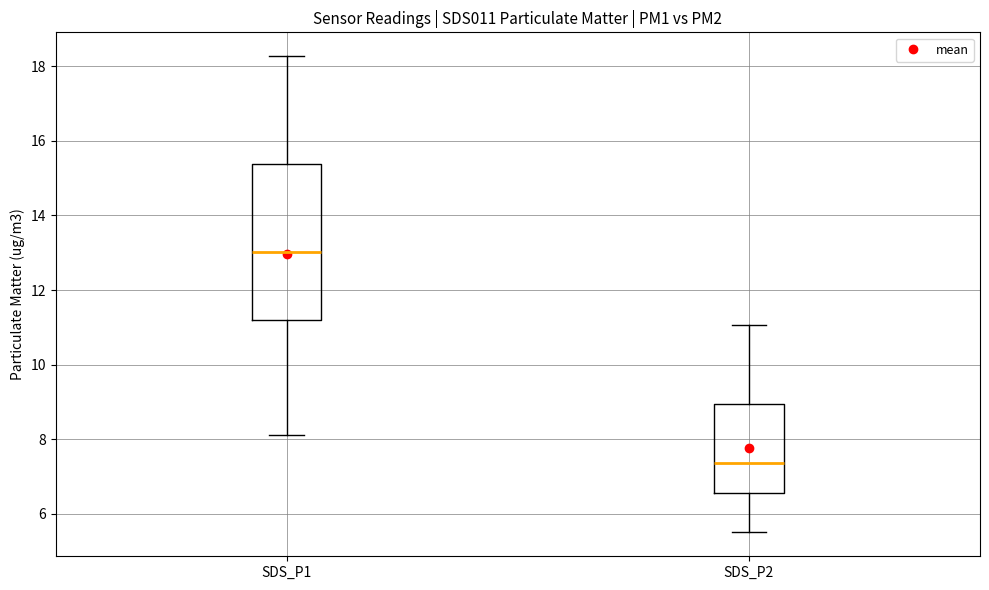

Where does the median line of the box for SDS_P2 sit on the y-axis? The values are not printed on the chart, so give them approximately, as read against the axis.

7.4